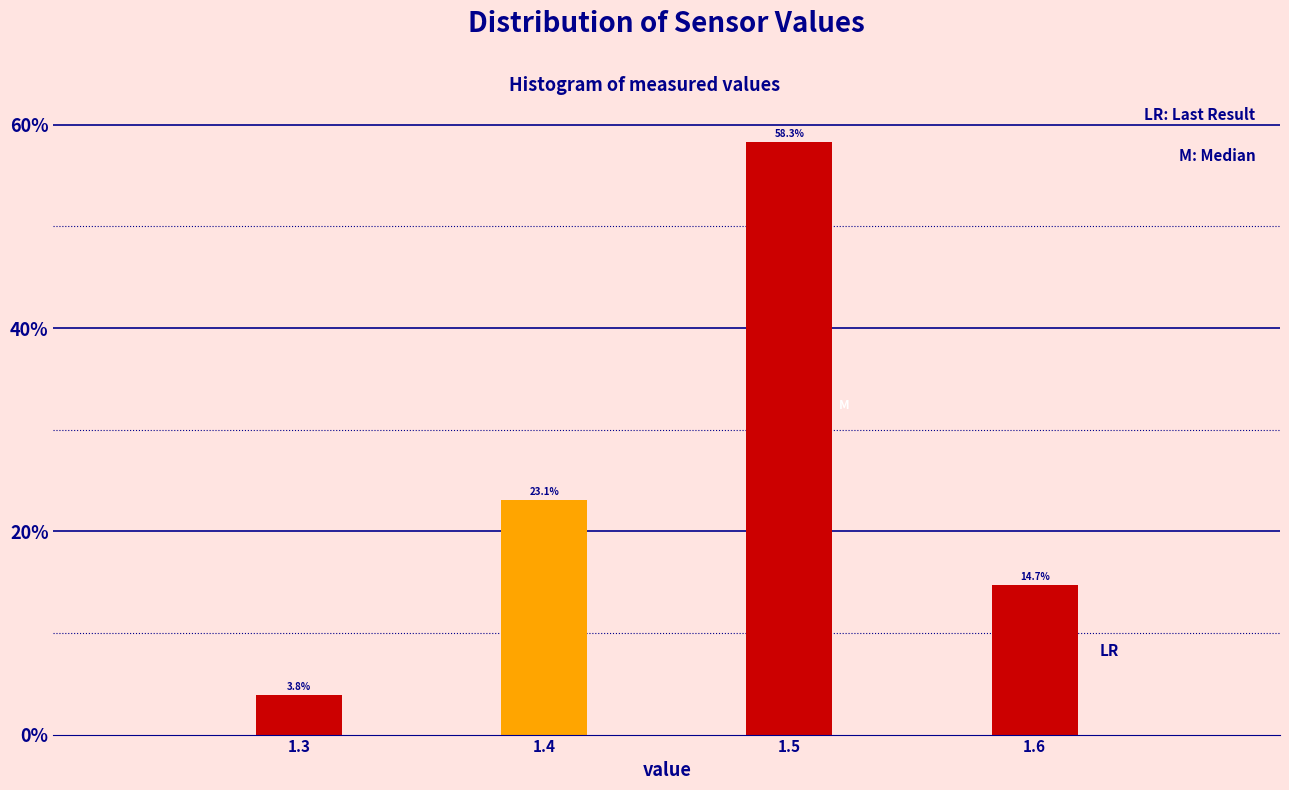

Reading left to right, list all the values displayed in this chart.

3.8	23.1	58.3	14.7